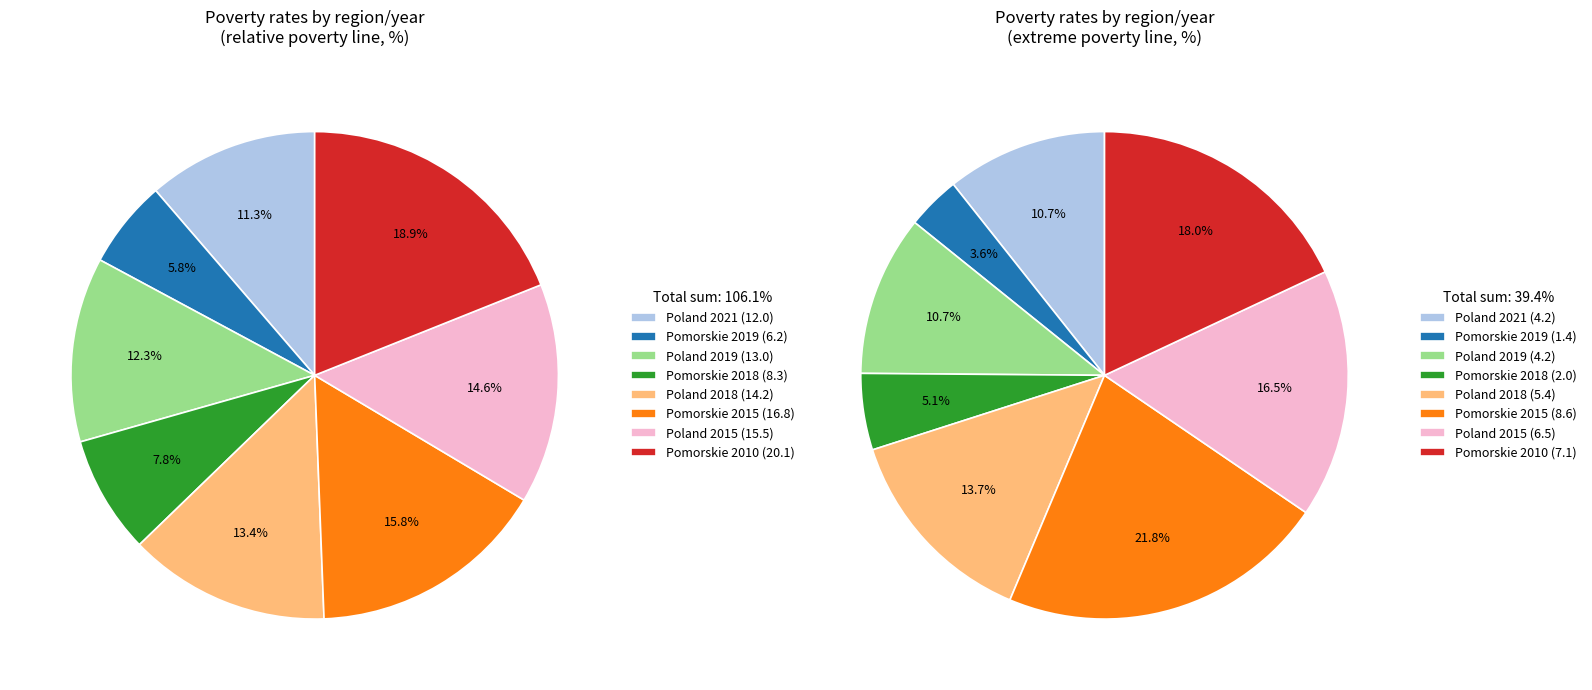

Which slice is the largest?

Pomorskie 2010 (20.1)